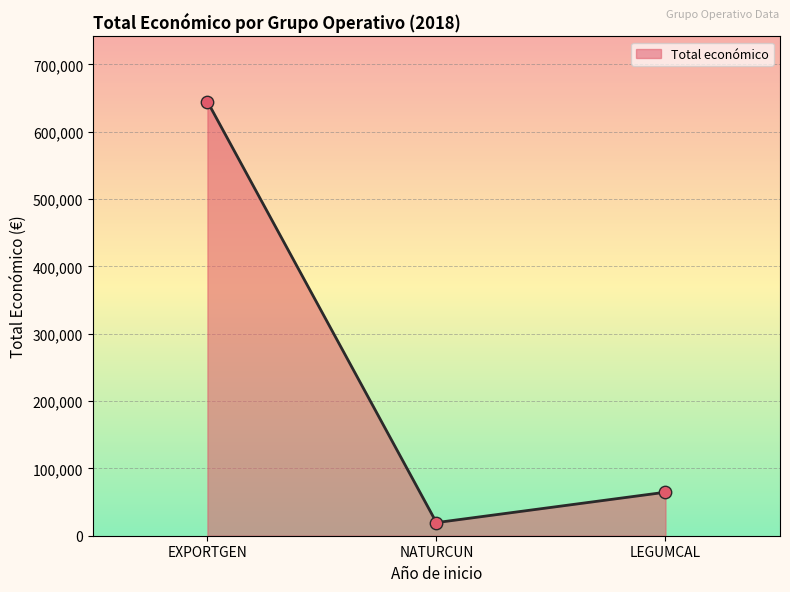

Between EXPORTGEN and LEGUMCAL, which is larger?

EXPORTGEN